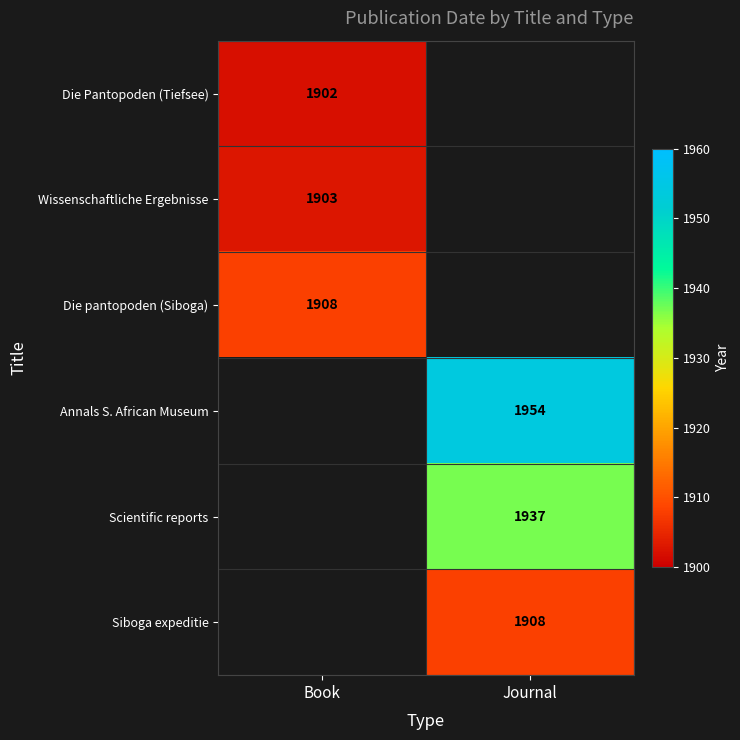

Is it true that Die Pantopoden (Tiefsee) equals 2803 at Book?

False